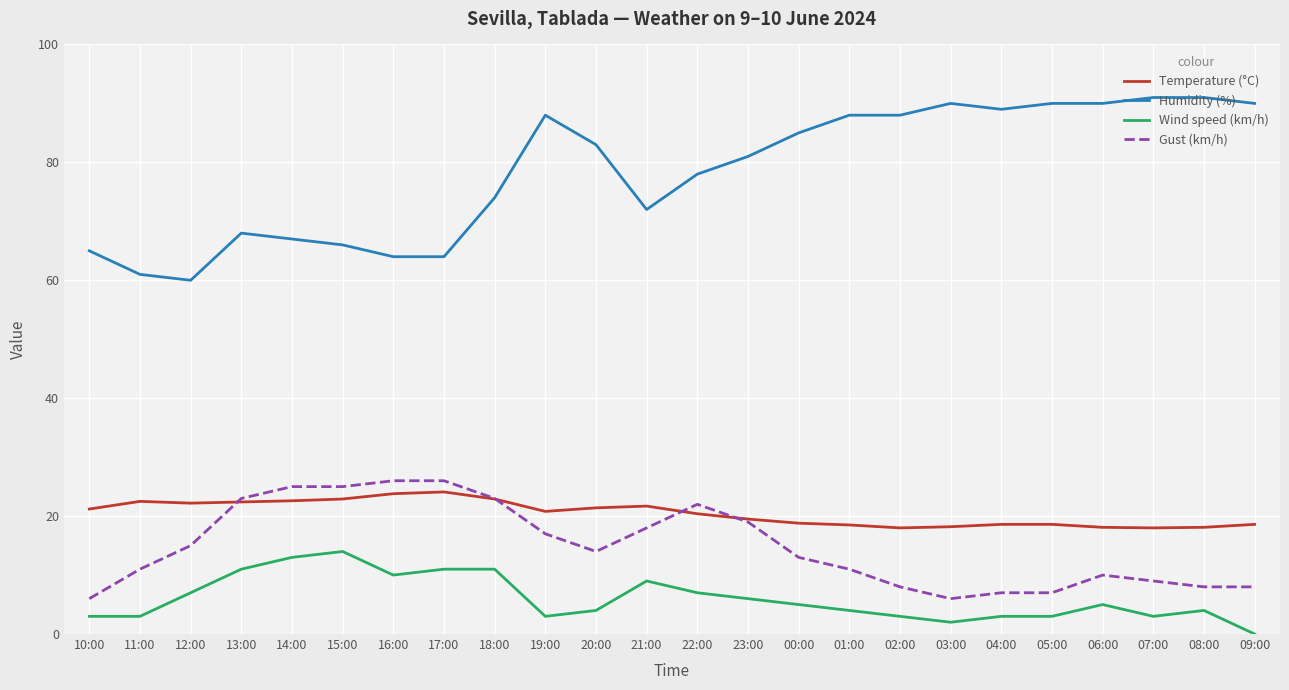

True or false: Humidity (%) has a value of 88.0 at 01:00.

True